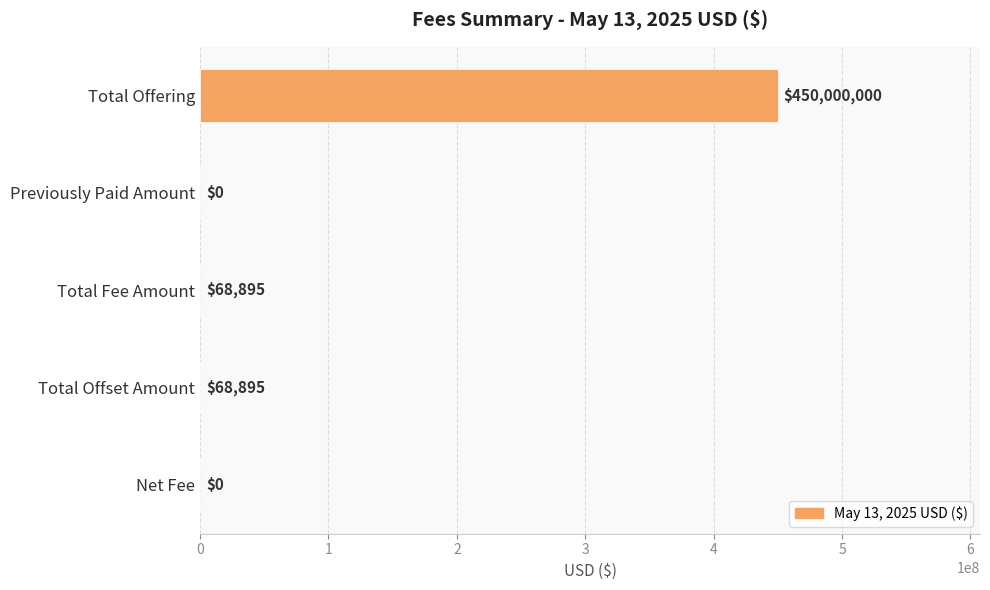

What is the sum of all values?

450137790